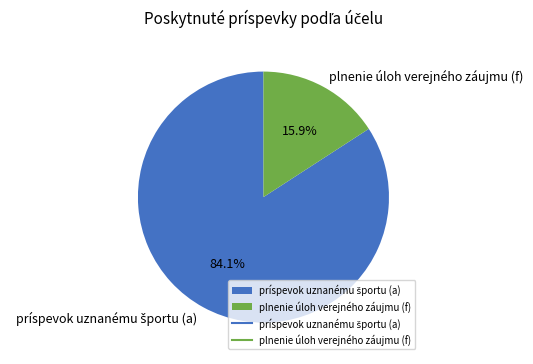

To the nearest percent, what is the difference between the largest and smallest slice percentages?

68%